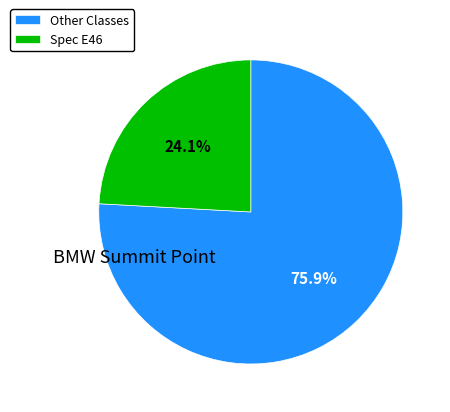

What is the ratio of the value at Spec E46 to the value at Other Classes?

0.3